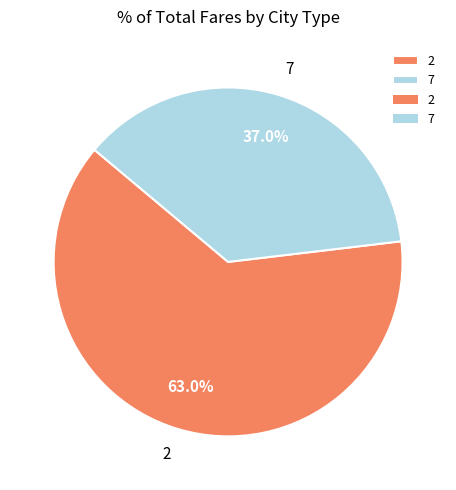

The 7 slice represents 37% of the pie. True or false?

True